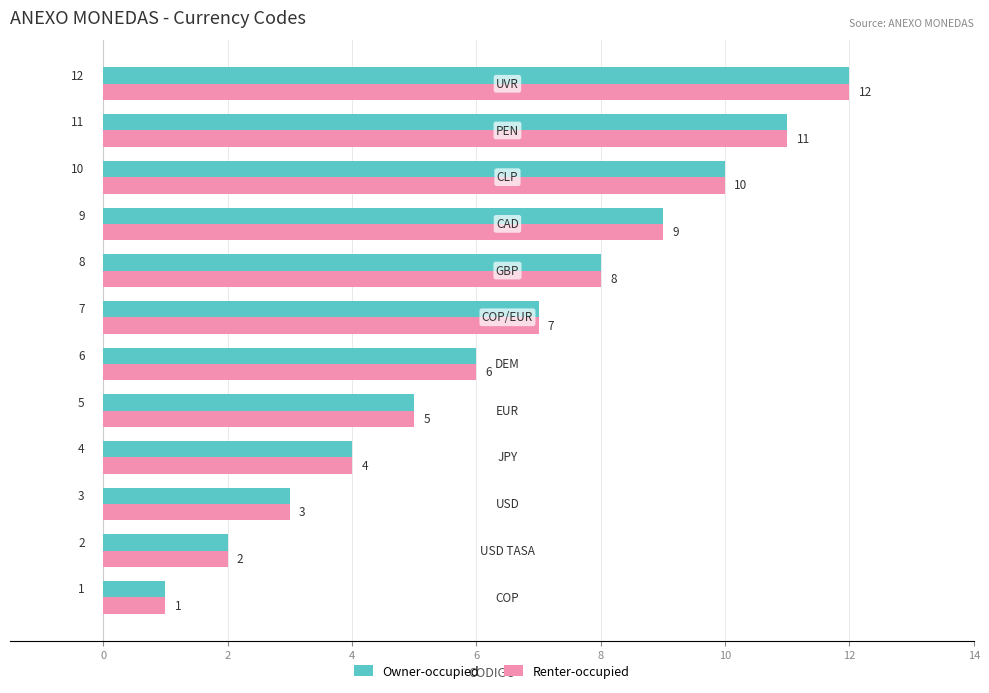

What is the greatest value displayed?

12